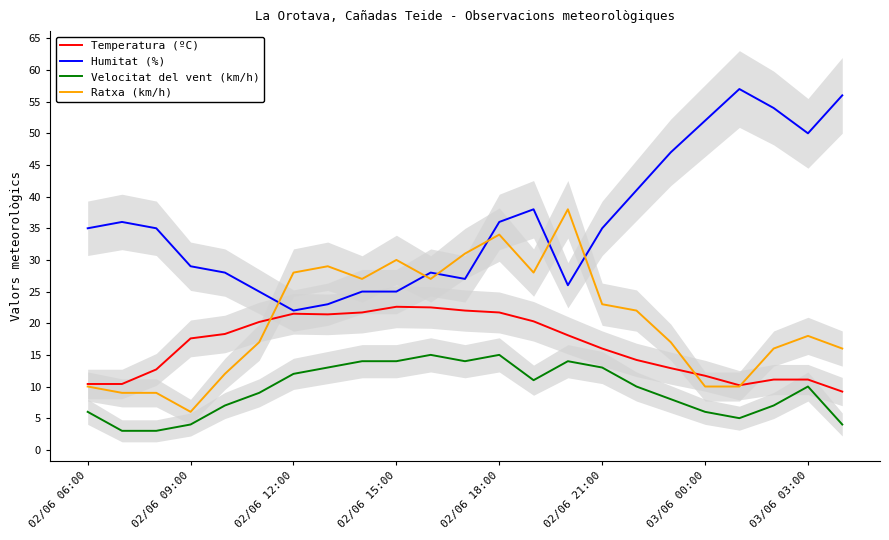

How many lines are shown in the chart?

4